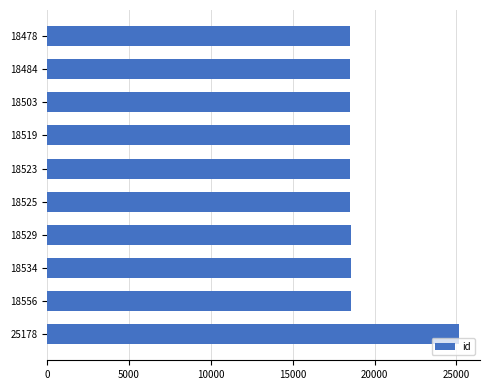

What is the sum of all values?

191829